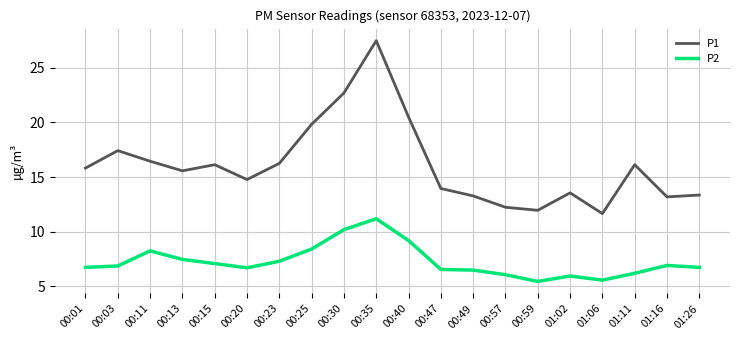

Where is P1 nearest to the value 19?

00:25